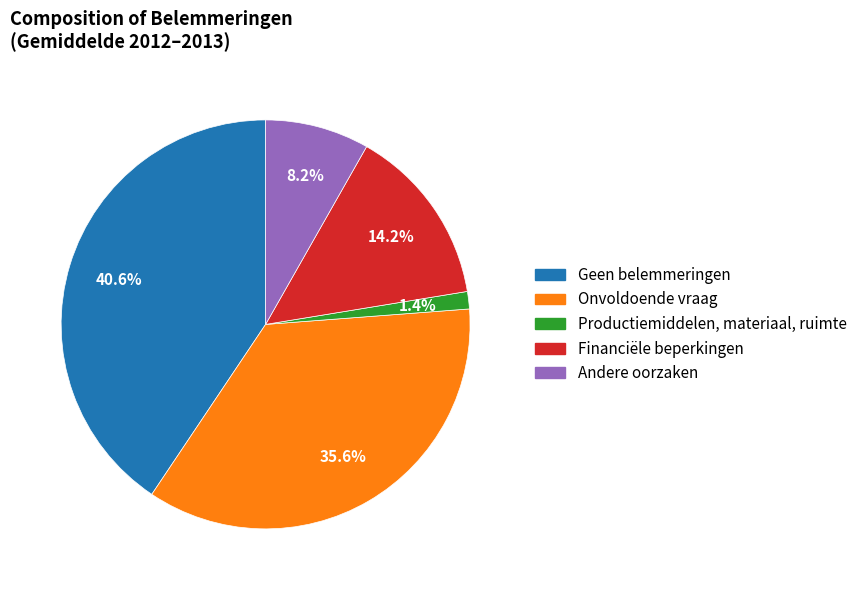

Do Geen belemmeringen and Onvoldoende vraag together represent more than half of the pie?

Yes